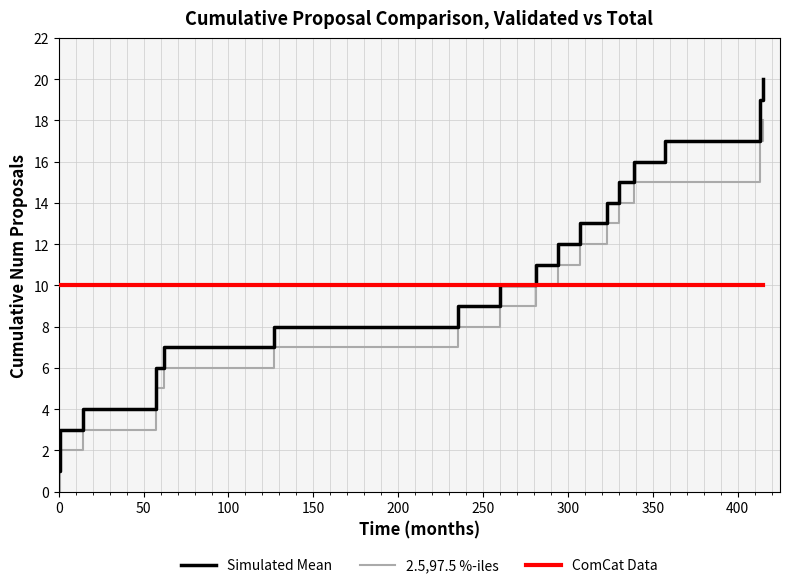

Which series has the largest range (max minus min)?

Simulated Mean